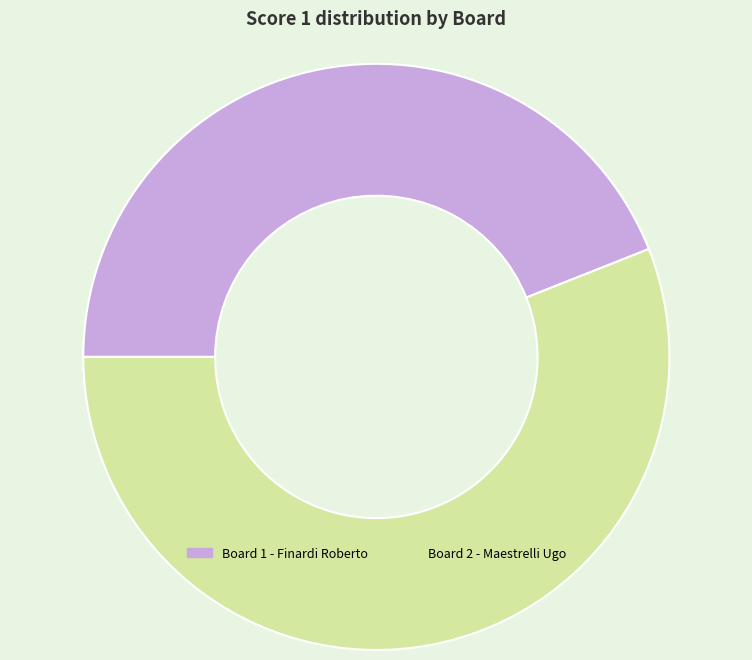

Which slice is the smallest?

Board 1 - Finardi Roberto